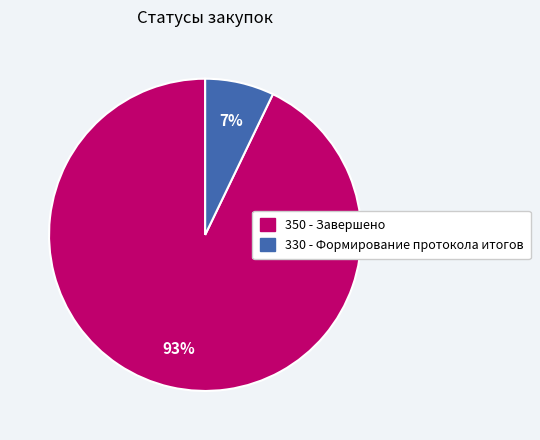

Is it true that 350 - Завершено is 84% of the pie?

False